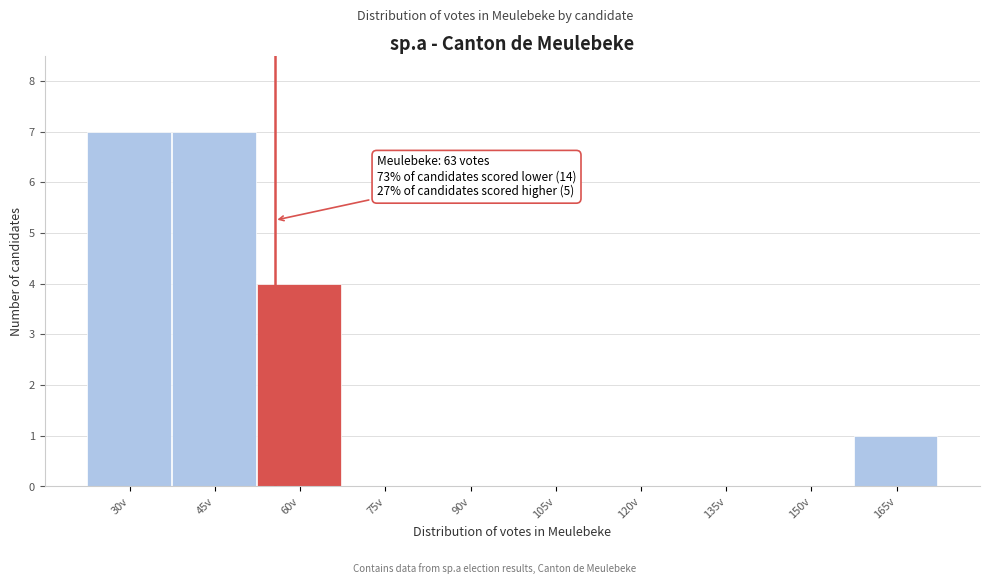

Reading left to right, extract all data points from this chart.

30v=7	45v=7	60v=4	75v=0	90v=0	105v=0	120v=0	135v=0	150v=0	165v=1